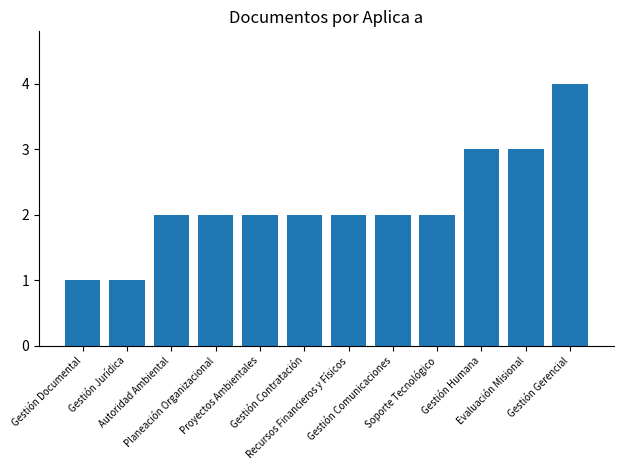

The chart shows a value of 1 at Gestión Documental. True or false?

True